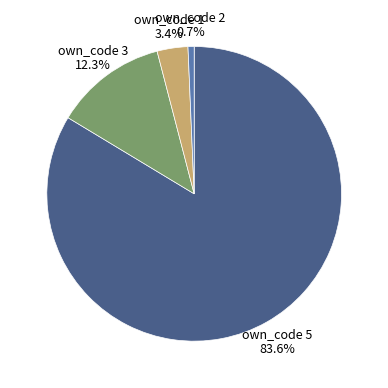

What percentage is NOT represented by own_code 3?

87.7%